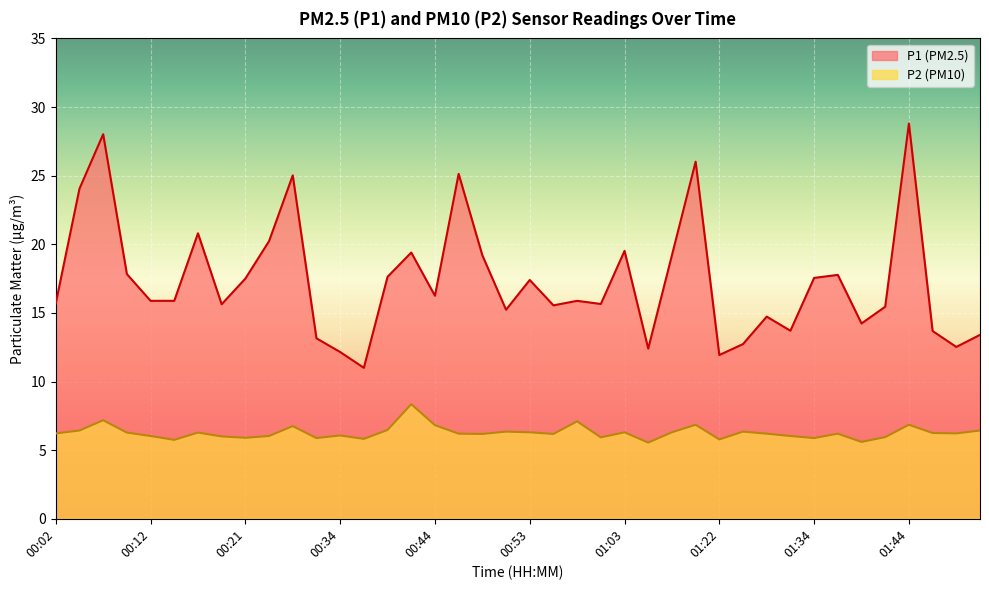

Which series changed the most between 00:53 and 01:24?

P1